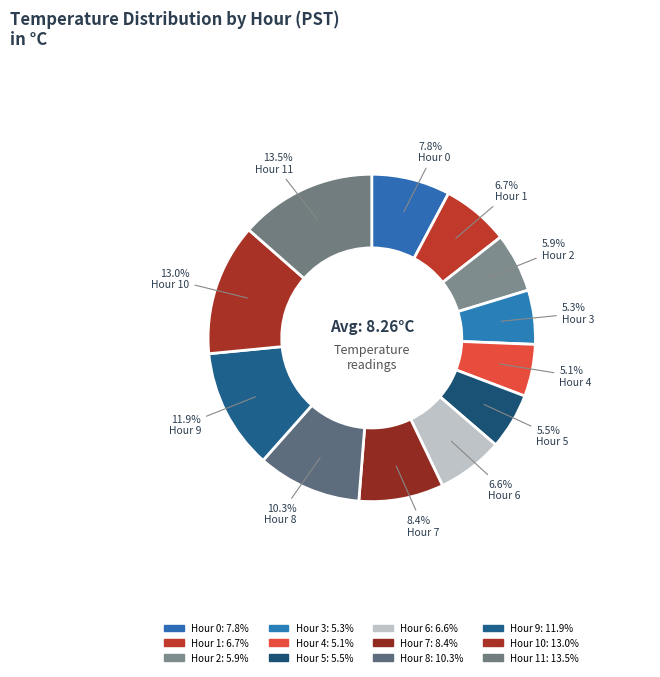

Which category has the smallest portion of the pie?

Hour 4